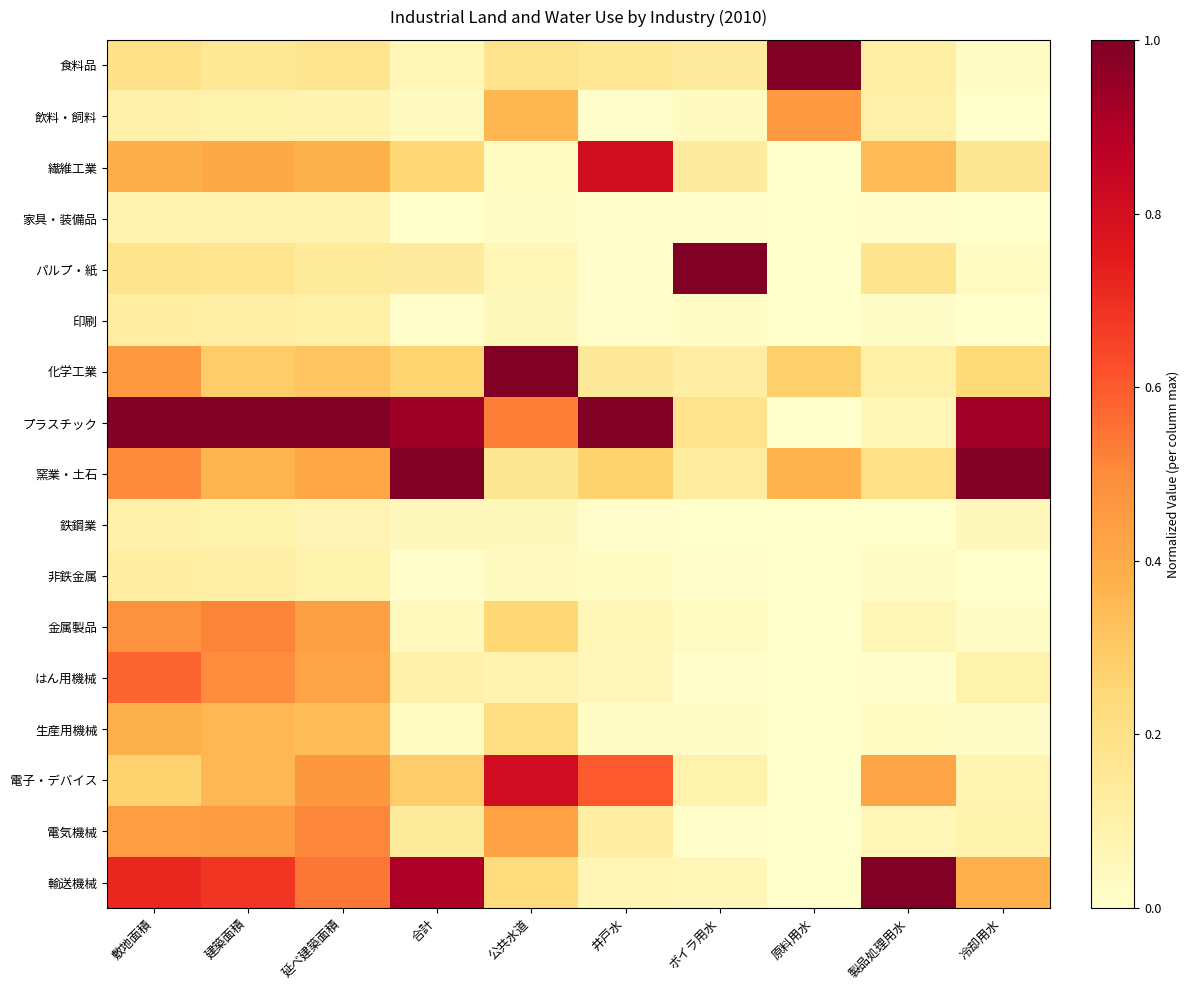

Which series changed the most between 延べ建築面積 and 井戸水?

輸送機械